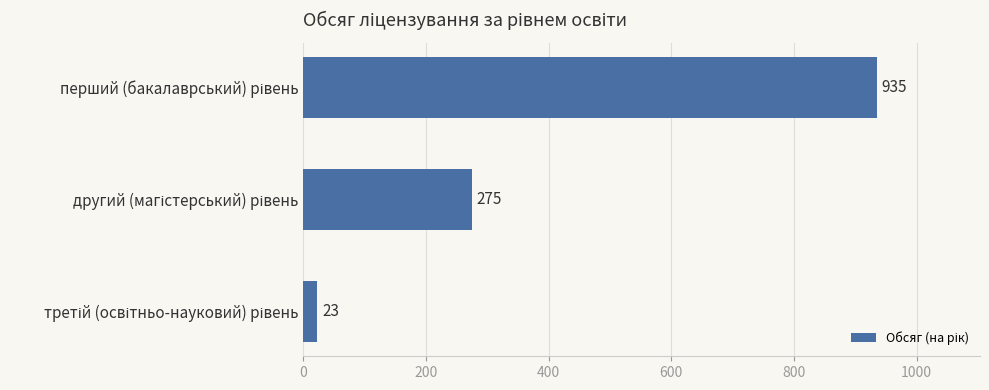

Reading bottom to top, extract all data points from this chart.

23	275	935